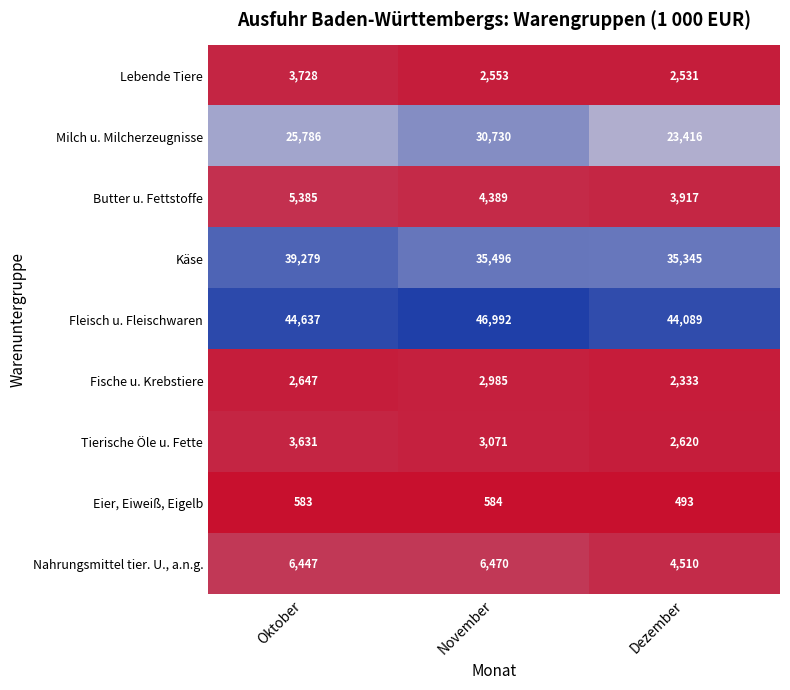

The Nahrungsmittel tier. U., a.n.g. series shows 6447 at Oktober. True or false?

True